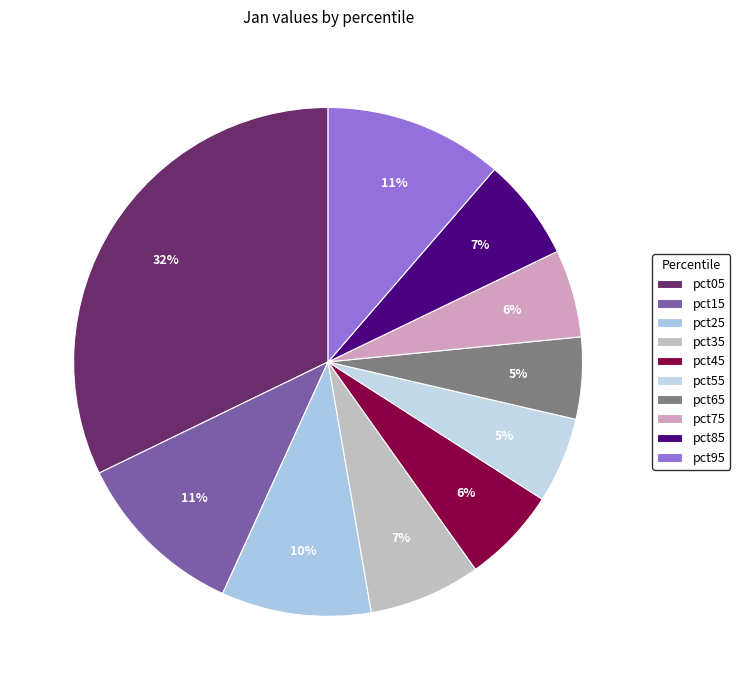

What is the smallest slice in the pie chart?

pct65